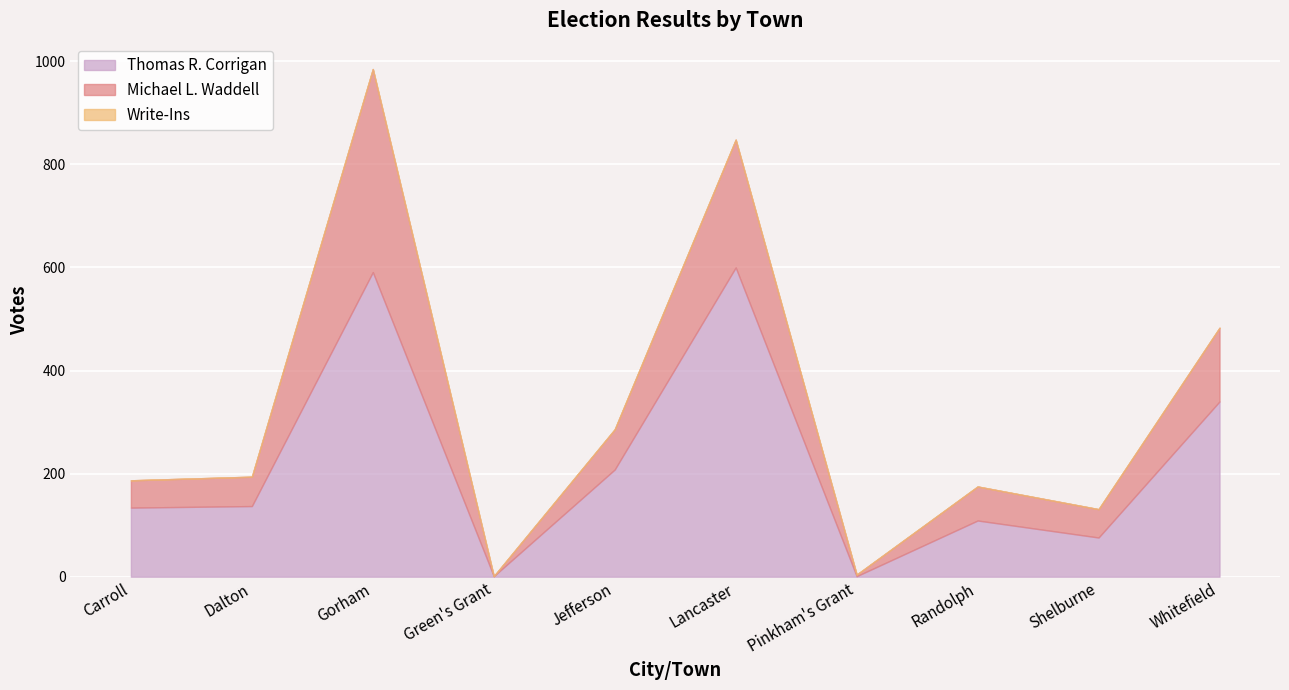

True or false: Michael L. Waddell and Thomas R. Corrigan intersect in this chart.

True